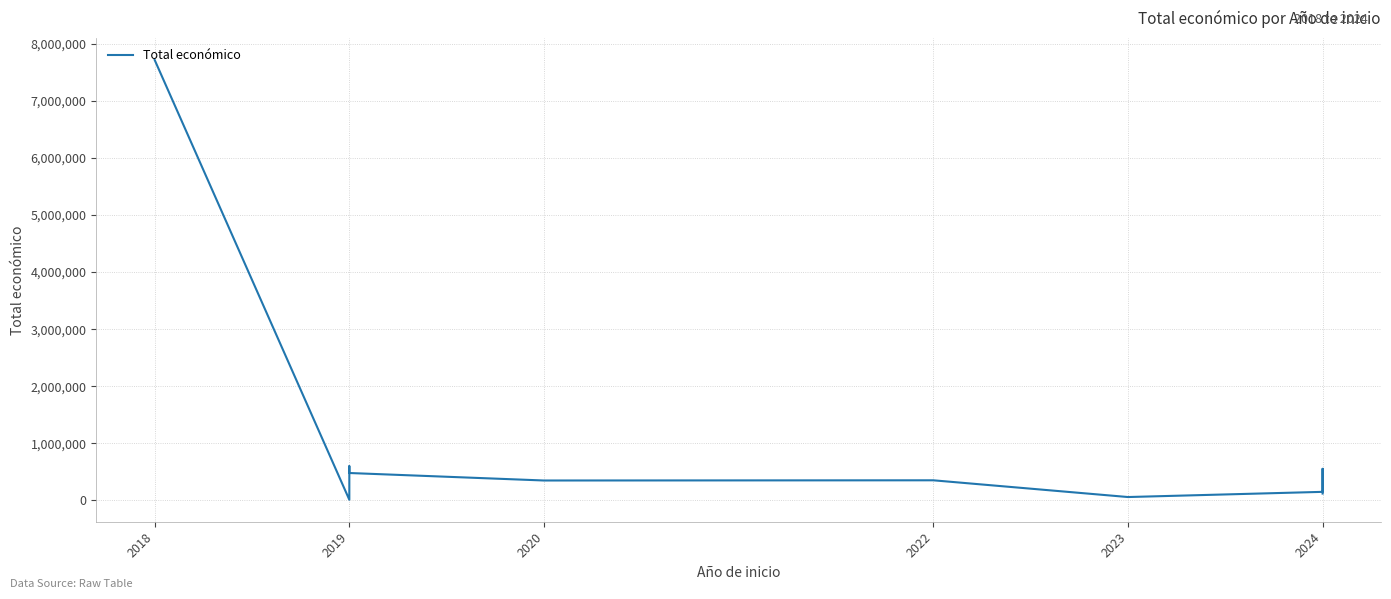

Count the number of data series in this chart.

1